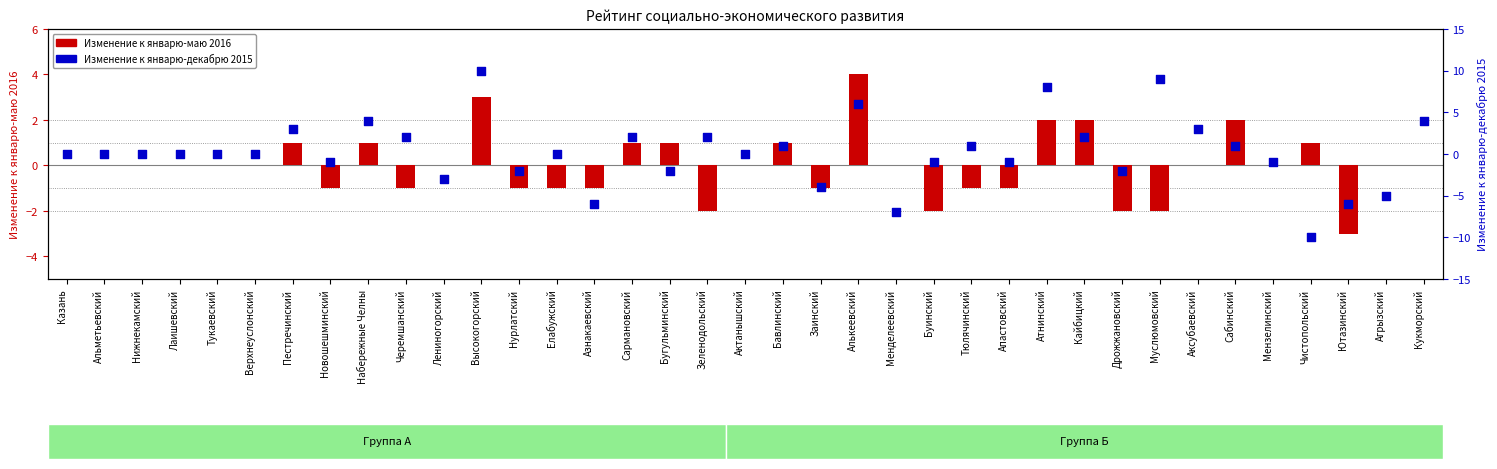

Which series reaches the minimum Y coordinate?

Изменение к январю-декабрю 2015